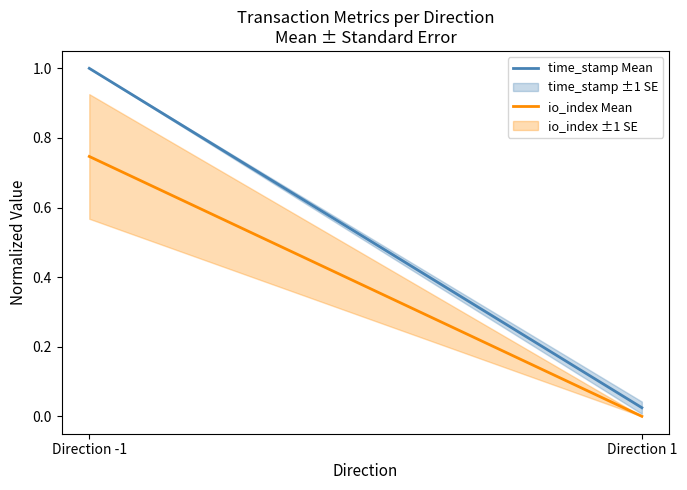

The value of time_stamp Mean at Direction -1 is 1.6. True or false?

False